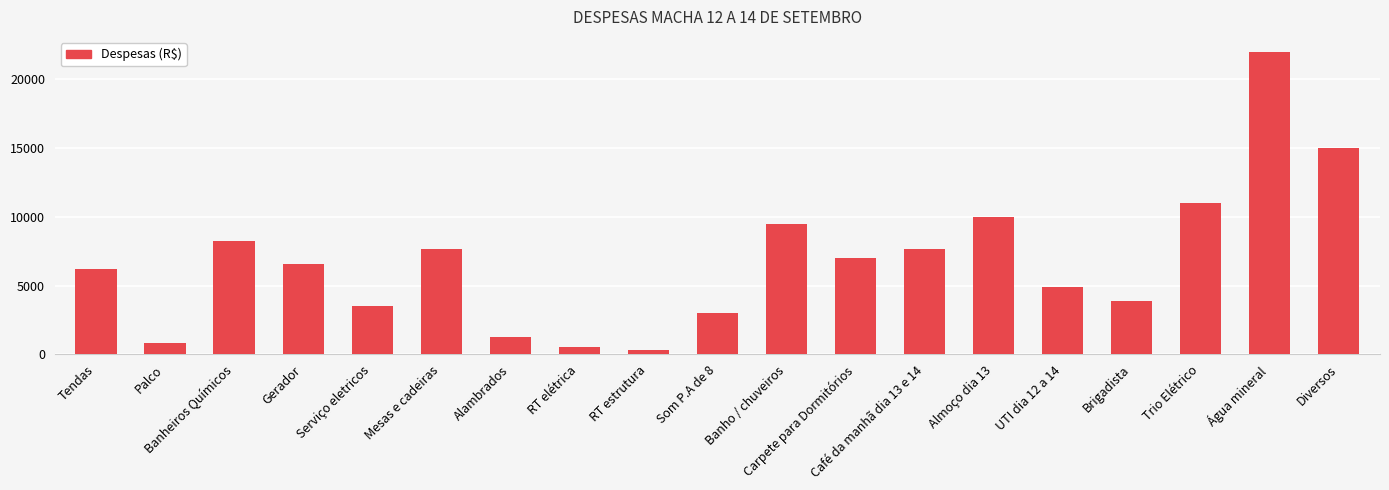

The chart shows a value of 10913 at Mesas e cadeiras. True or false?

False